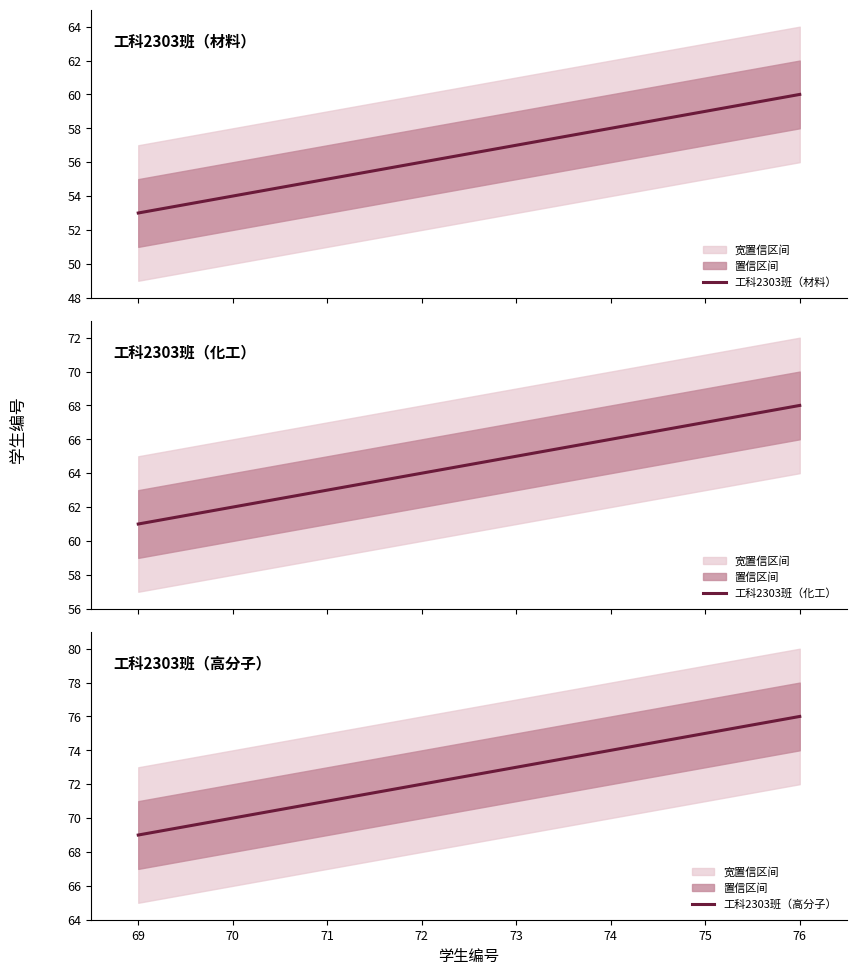

At how many categories does at least one series exceed 68?

8